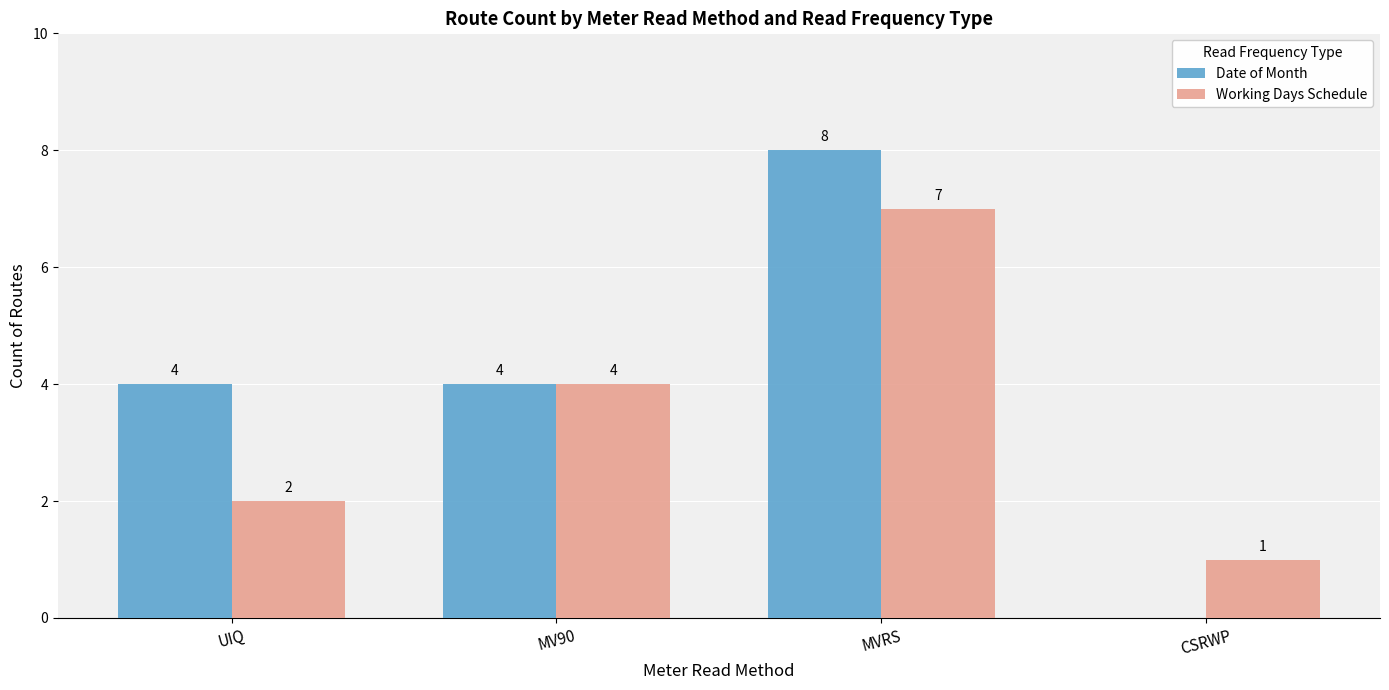

How many Date of Month values are between 4 and 8?

3